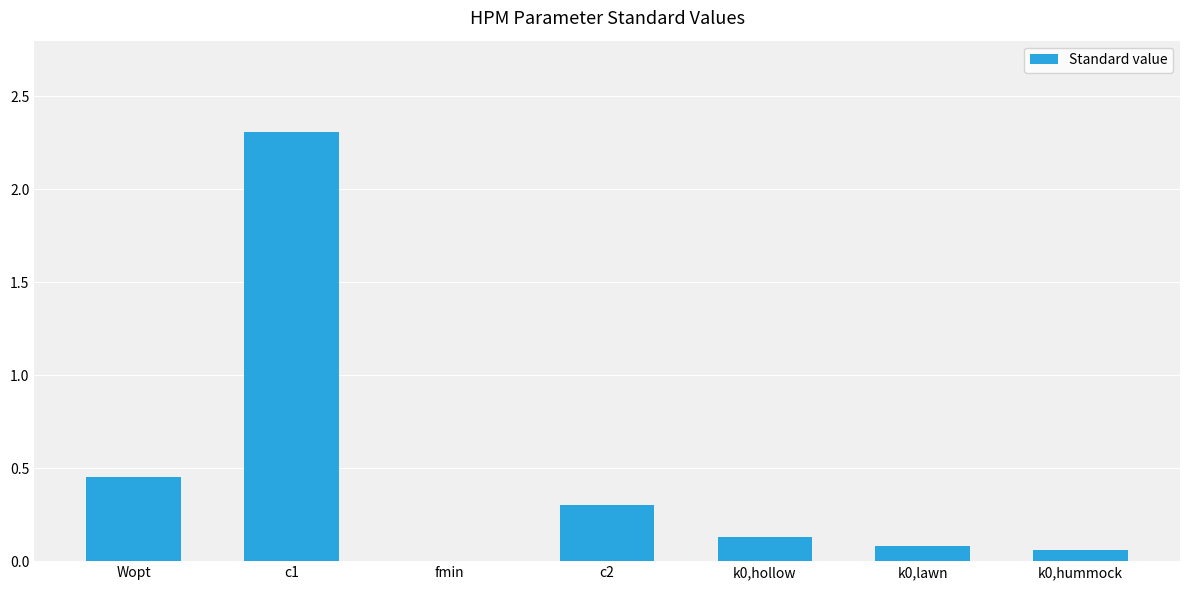

How many data points does each series have?

7